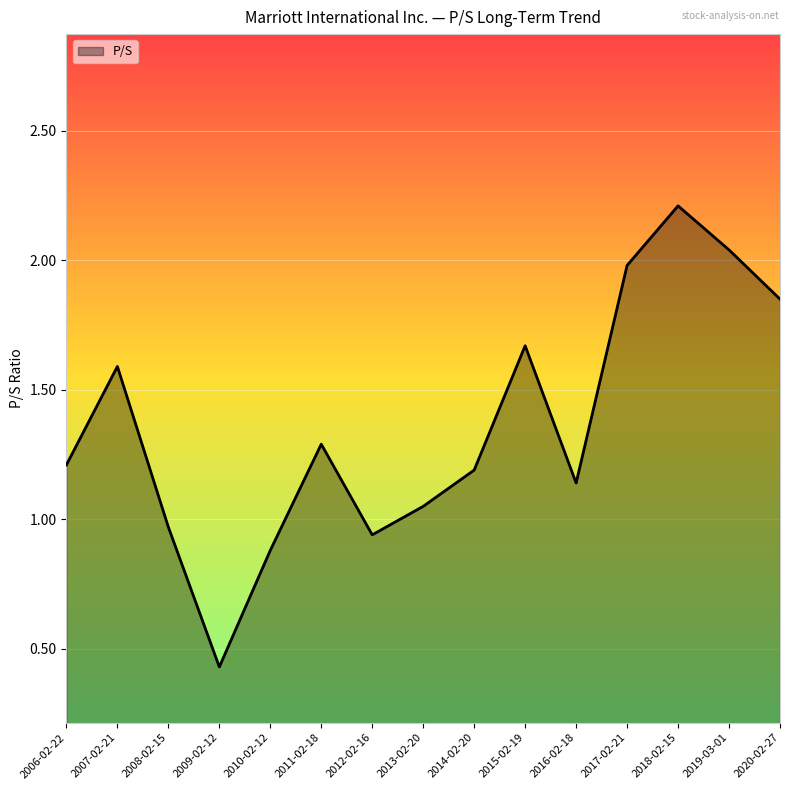

The chart shows a value of 0.6 at 2020-02-27. True or false?

False